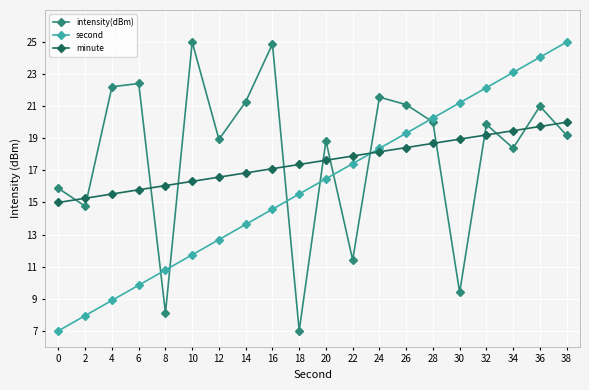

What is the difference between the highest and lowest values at 28?

1.6